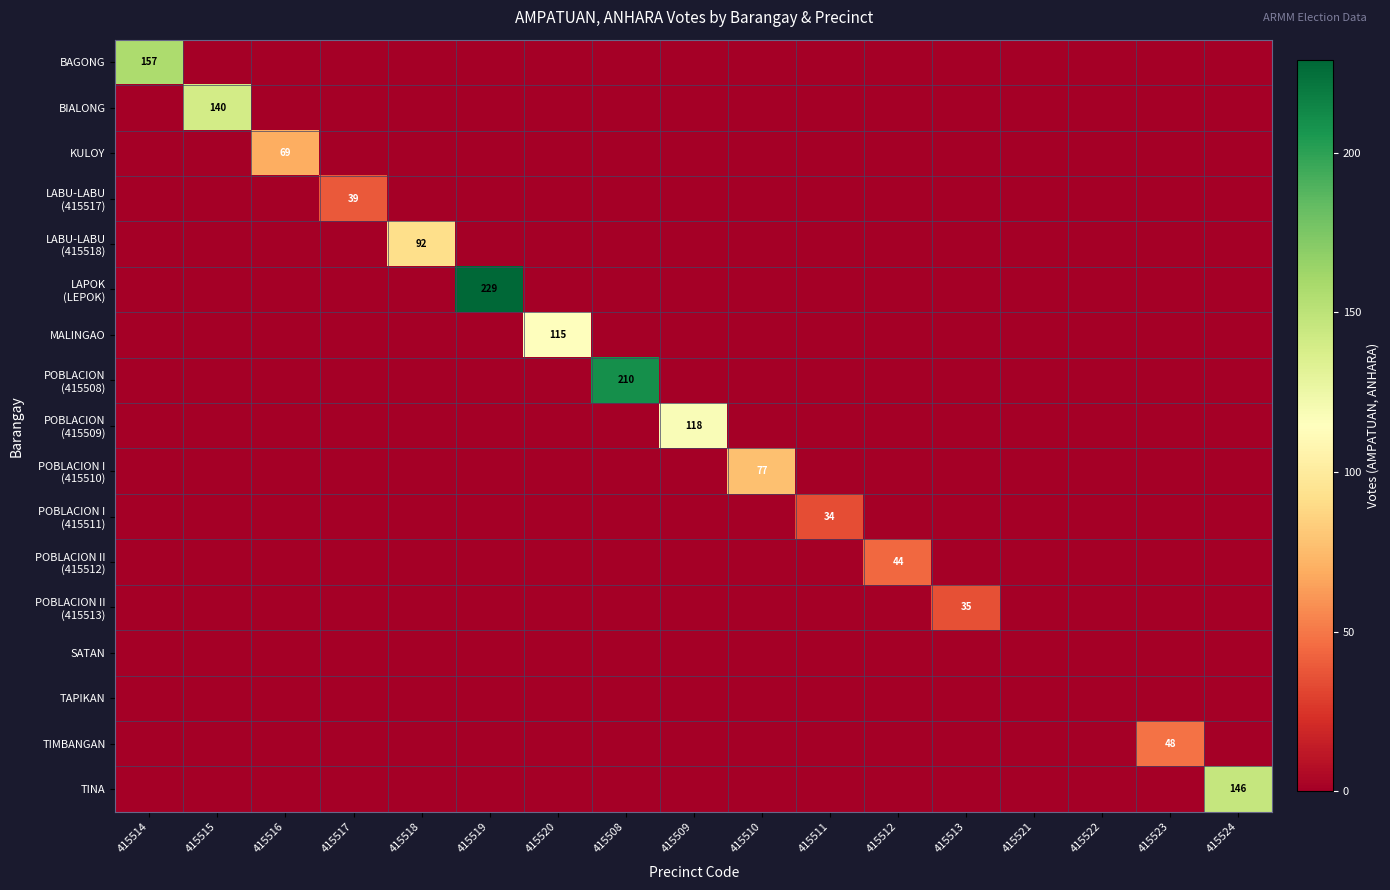

What is the spread (max minus min) of values at 415514?

157